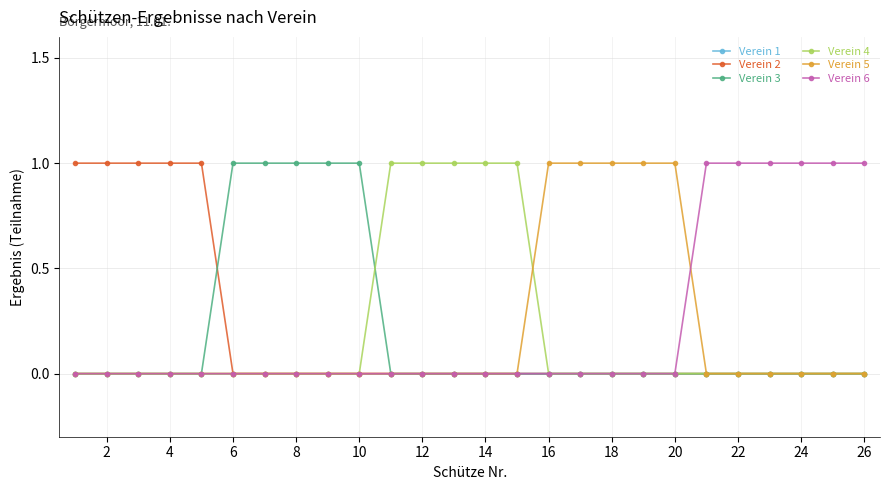

What are all the series names shown in the legend?

Verein 1, Verein 2, Verein 3, Verein 4, Verein 5, Verein 6